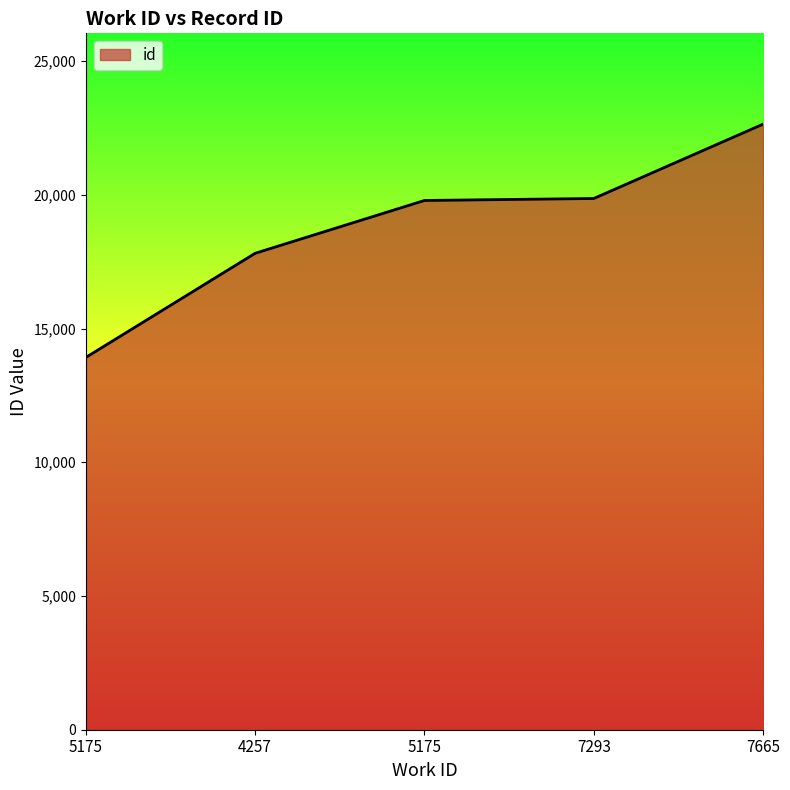

What is the change in value from 5175 to 7293?

+74